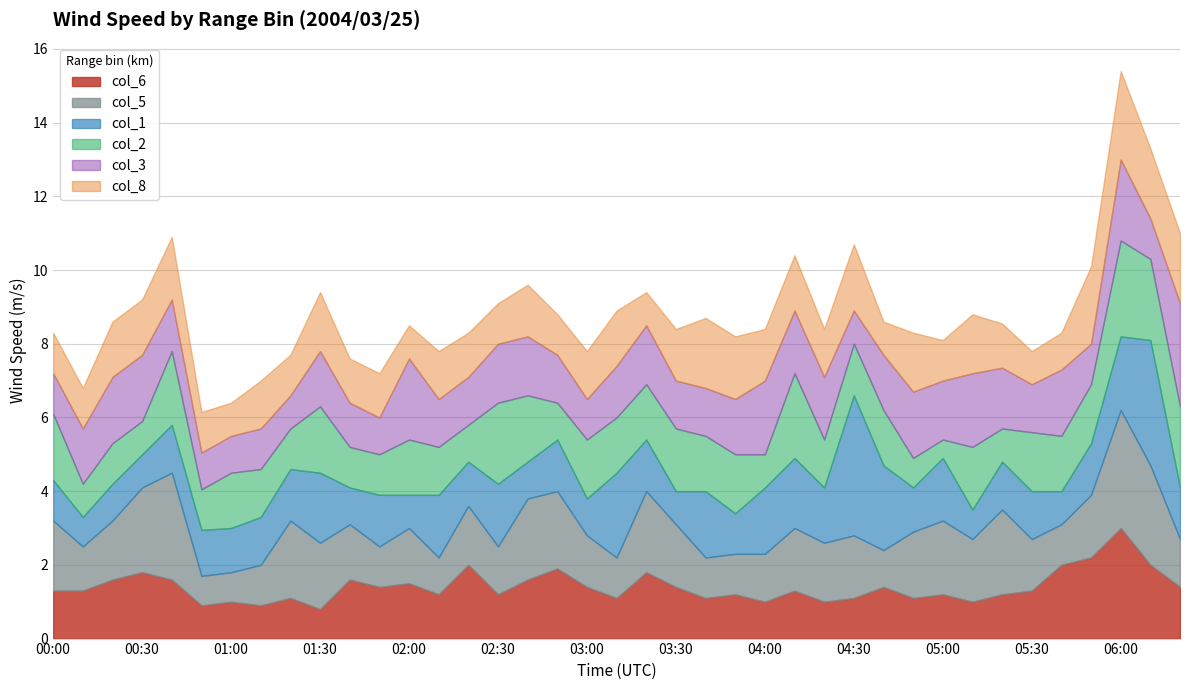

What is the total value across all series at 04:30?

10.7